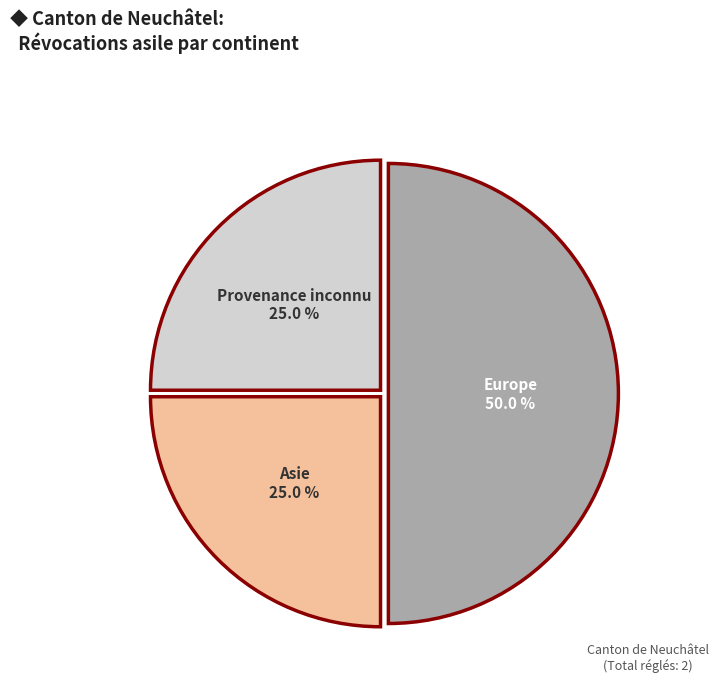

How many segments does this pie chart have?

3